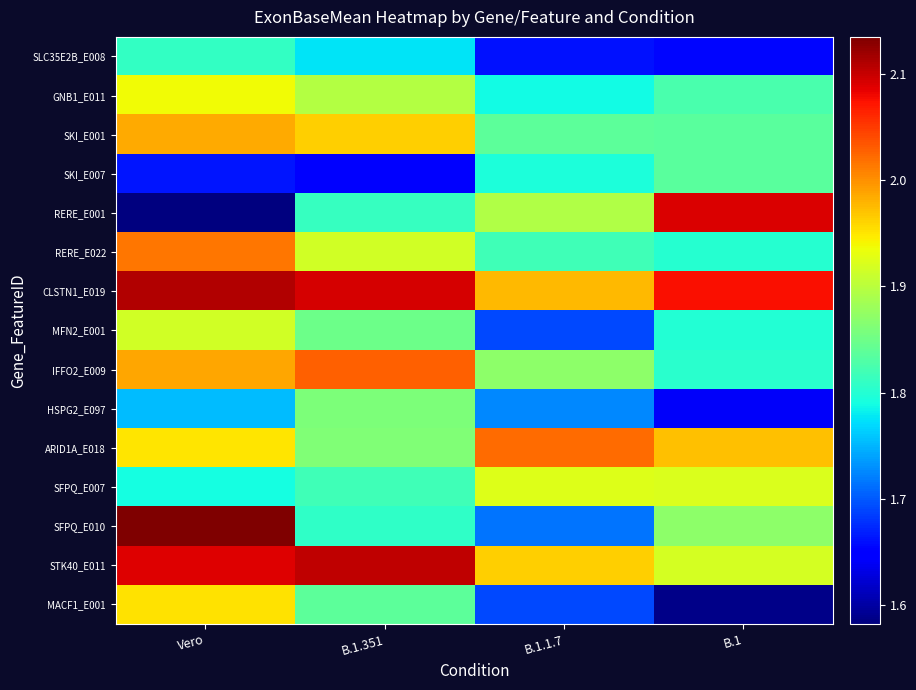

Rank the series by their maximum value, from highest to lowest.

SFPQ_E010, CLSTN1_E019, STK40_E011, RERE_E001, IFFO2_E009, ARID1A_E018, RERE_E022, SKI_E001, MACF1_E001, GNB1_E011, SFPQ_E007, MFN2_E001, HSPG2_E097, SKI_E007, SLC35E2B_E008